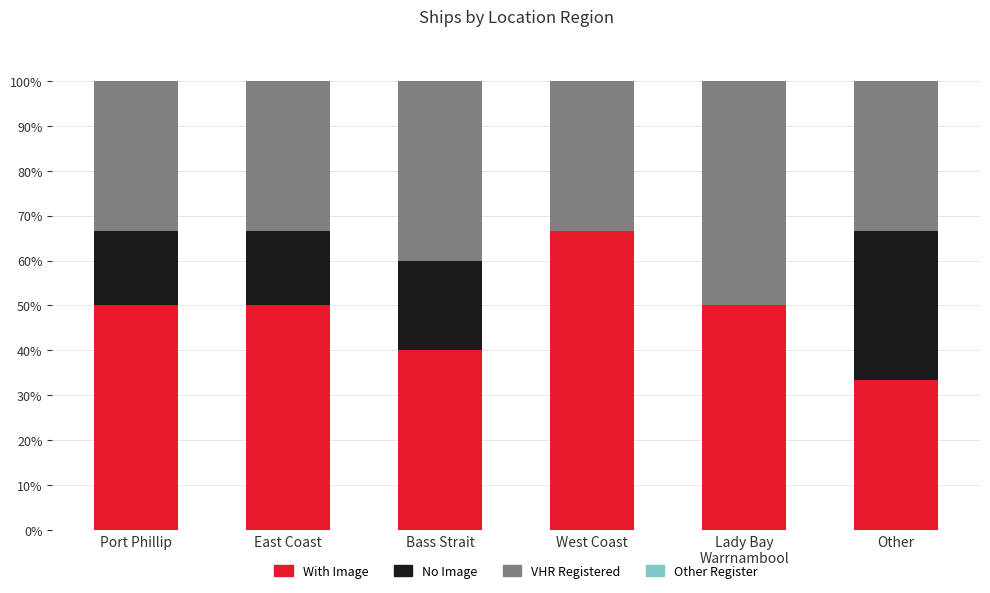

Is it true that With Image equals 33.3 at Other?

True